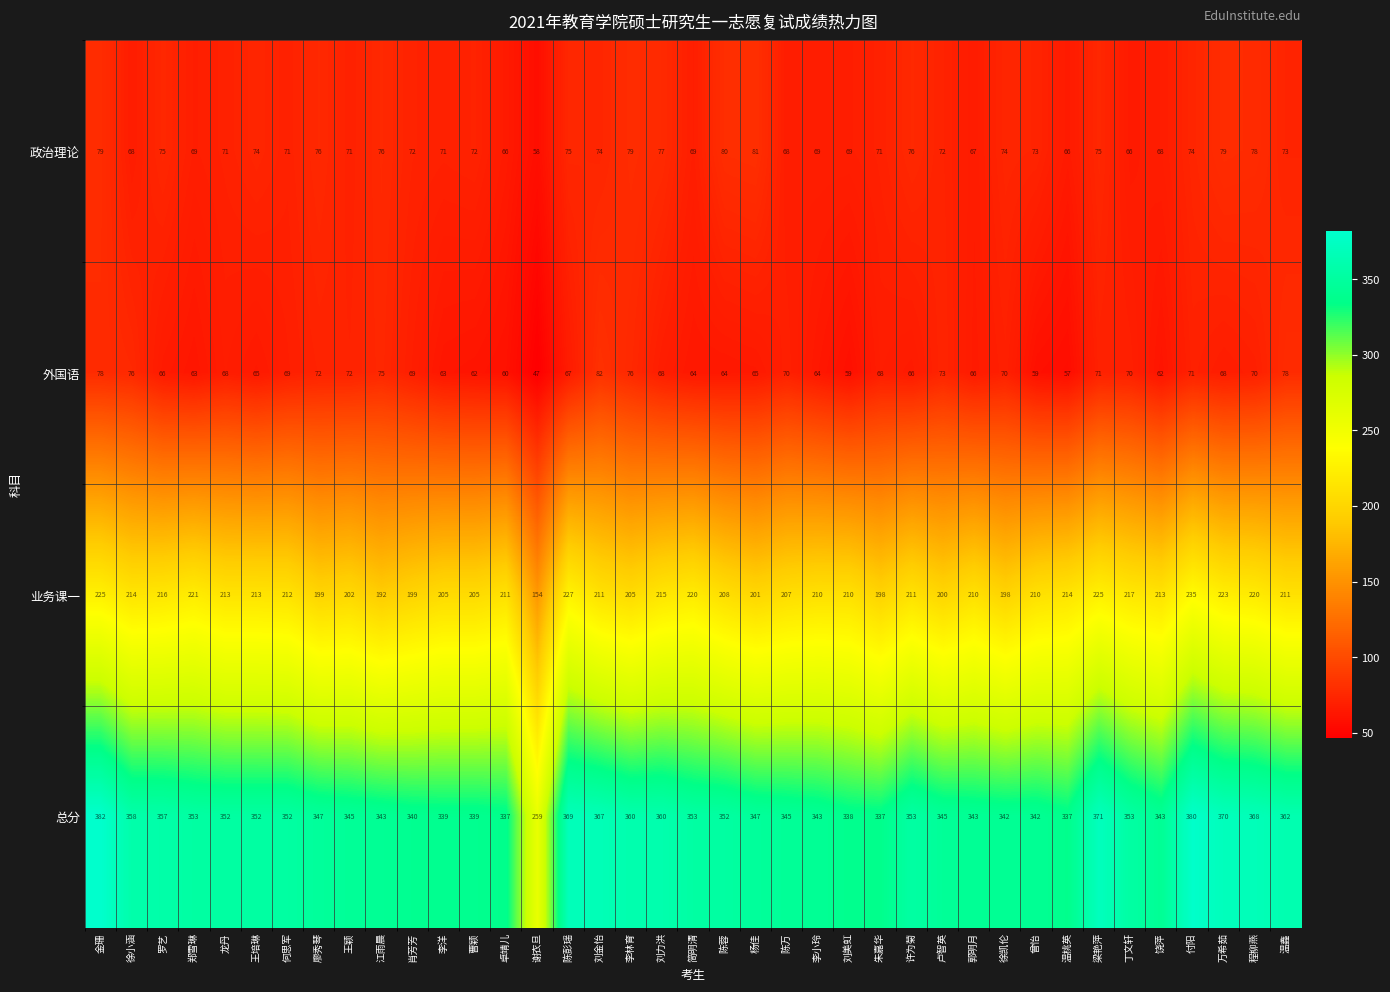

Count the number of data series in this chart.

4